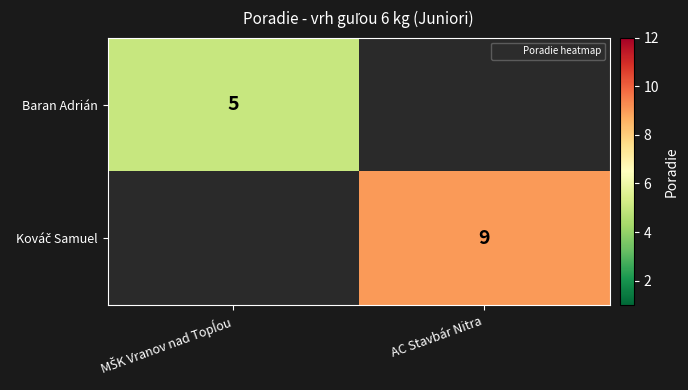

What is the maximum value shown in the chart?

9.0